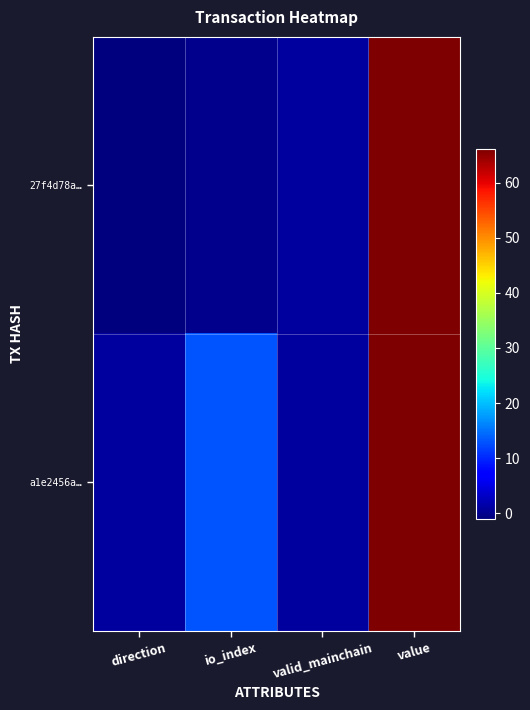

Which series has the largest total across all categories?

a1e2456a…